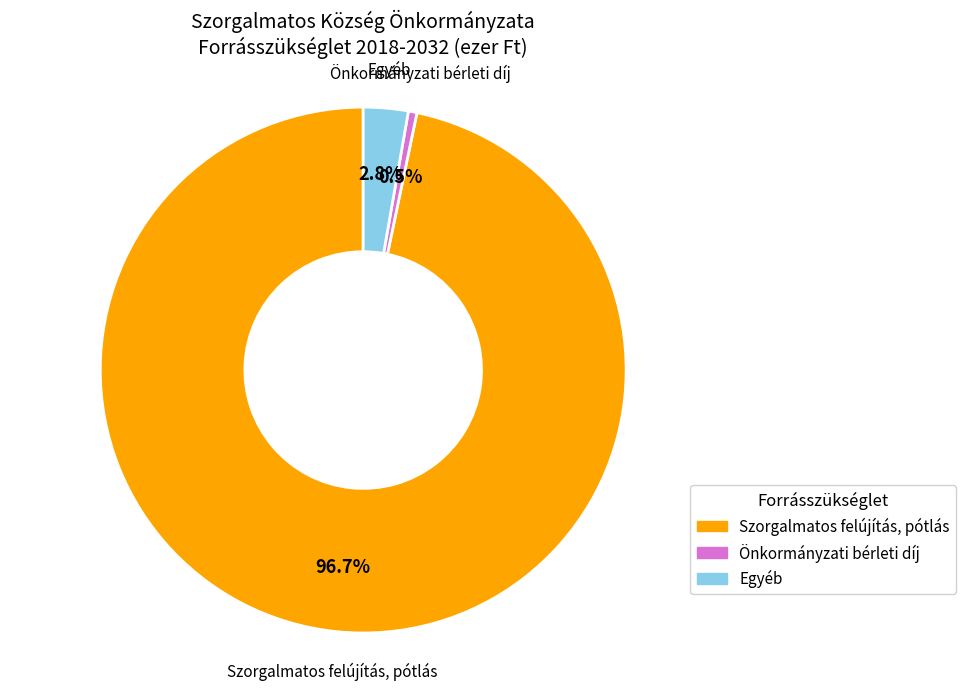

Is there any slice that represents more than half of the pie?

Yes